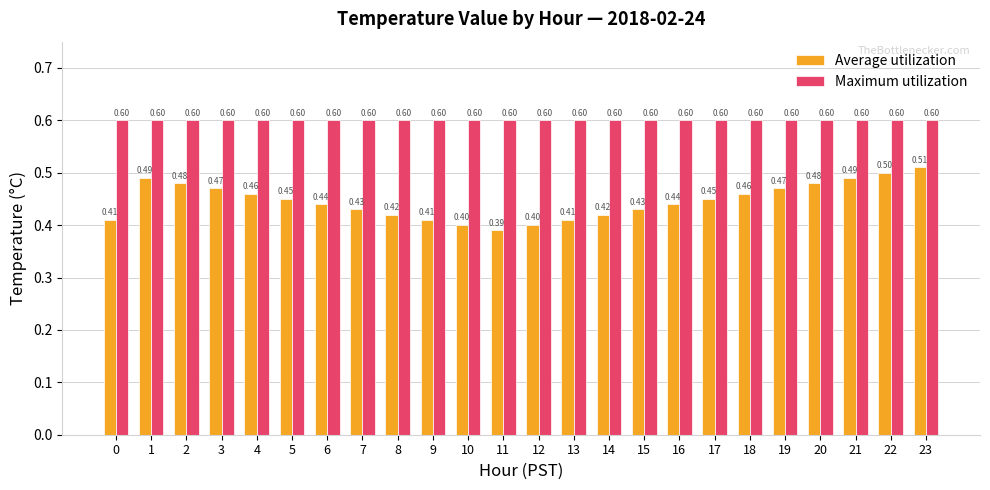

True or false: Maximum utilization has a value of 1.1 at 10.

False